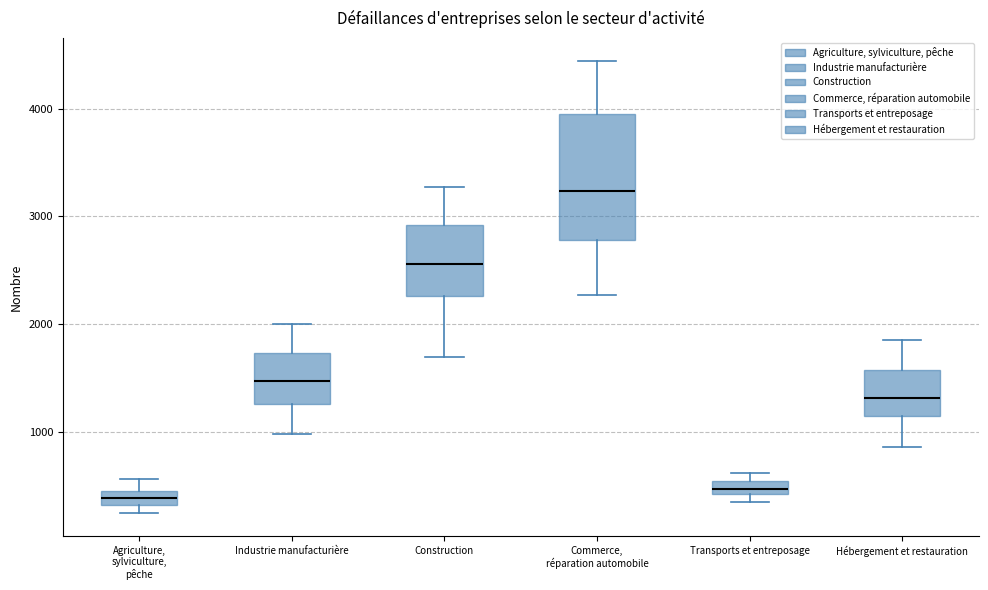

Where does the median line of the box for Industrie manufacturière sit on the y-axis? The values are not printed on the chart, so give them approximately, as read against the axis.

1500